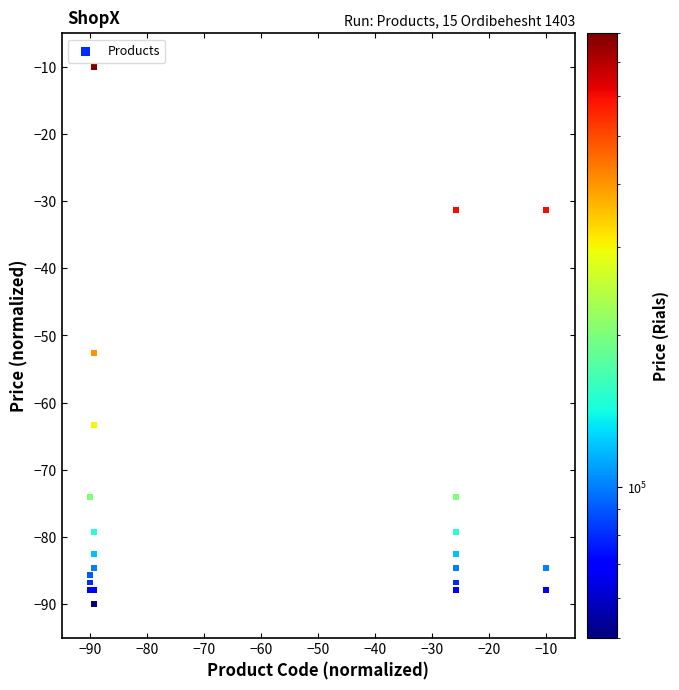

What Y value in the scatter plot is closest to -50?

-52.7